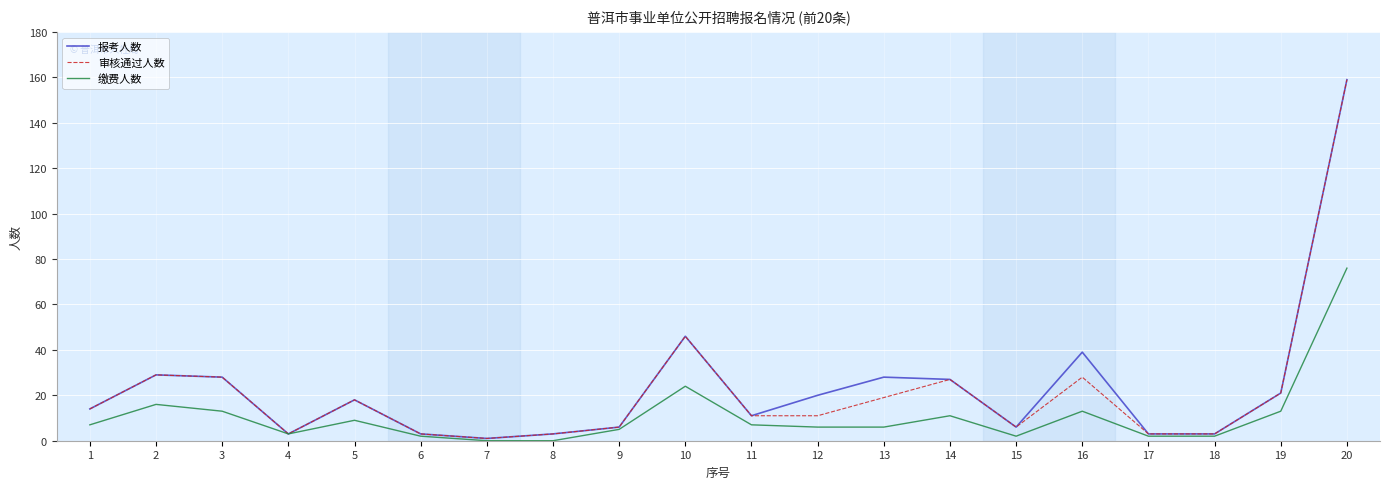

What is the total value across all series at 3?

69